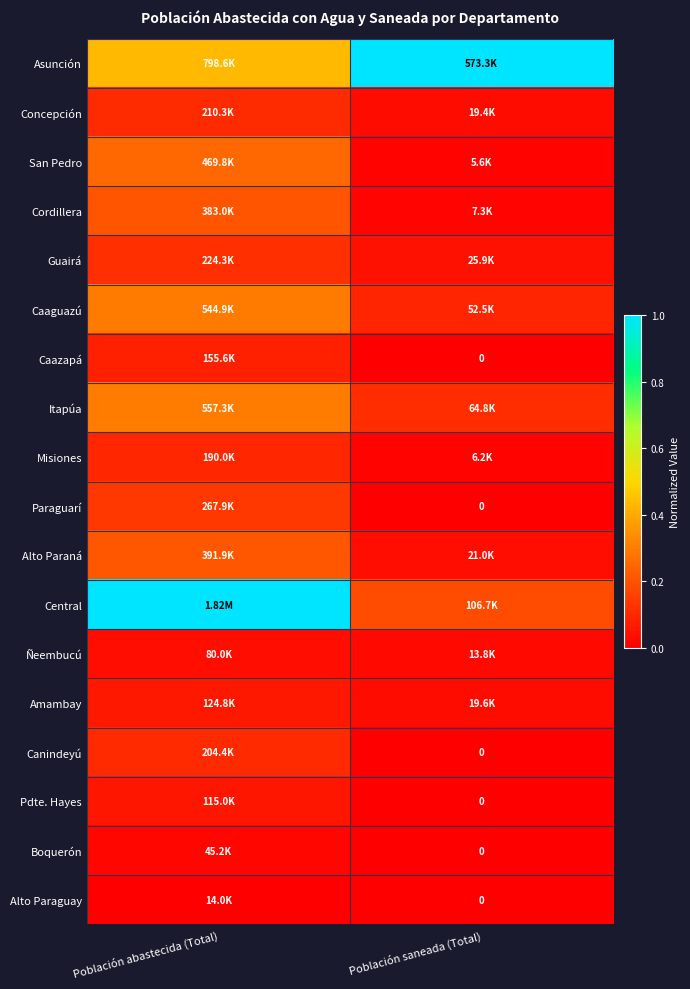

How many values in the Caazapá series exceed 0?

1